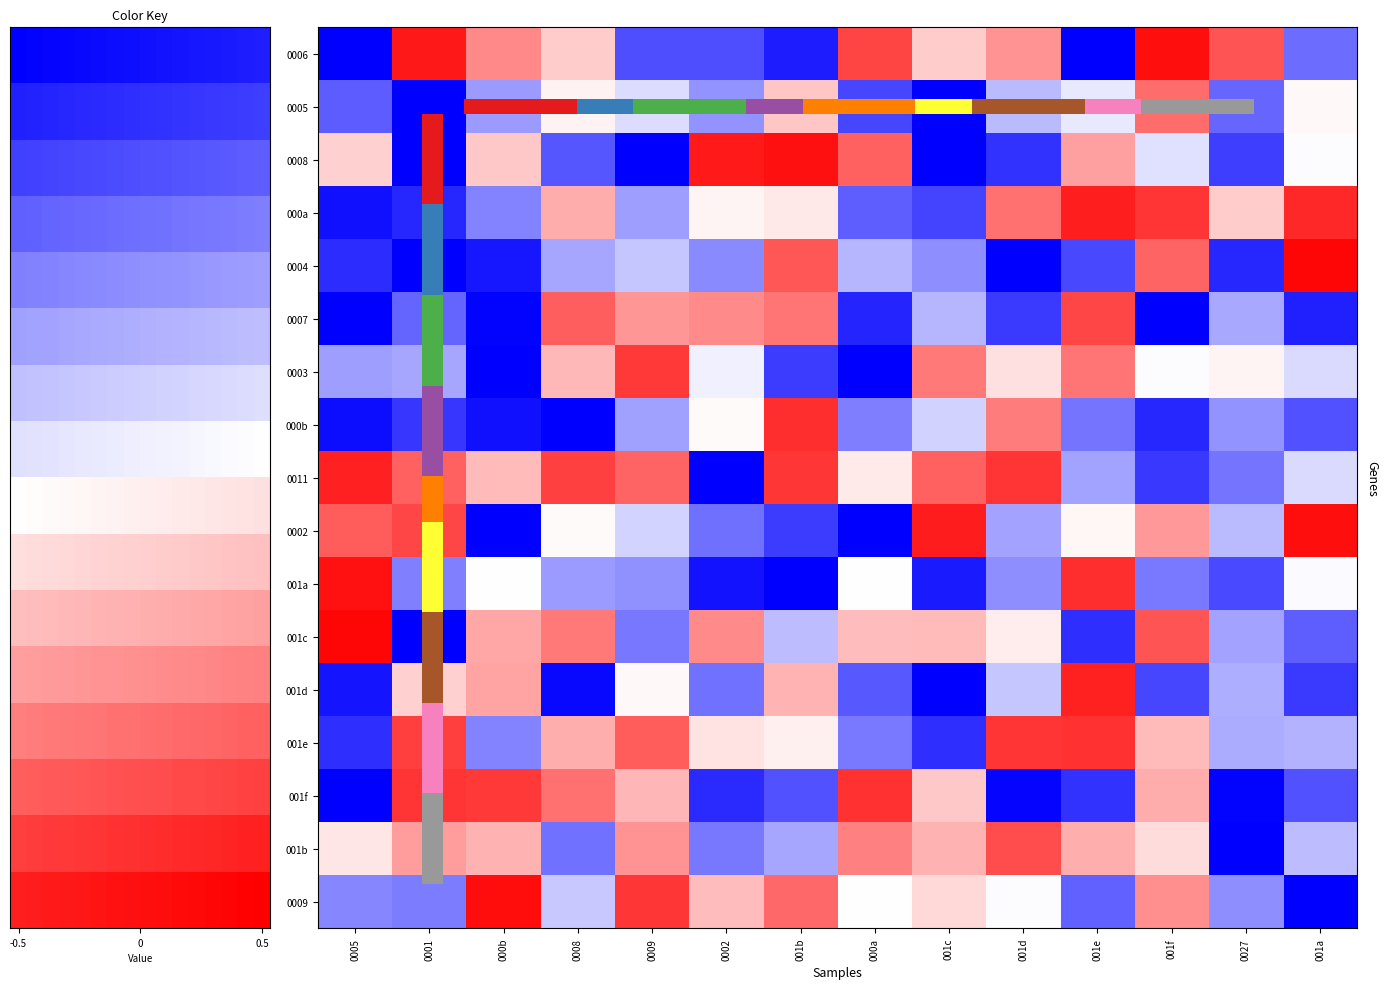

Rank the series at 001c from highest to lowest value.

0002, 0011, 0003, 001b, 001c, 001f, 0006, 0009, 000b, 0007, 0004, 000a, 001e, 001a, 001d, 0008, 0005